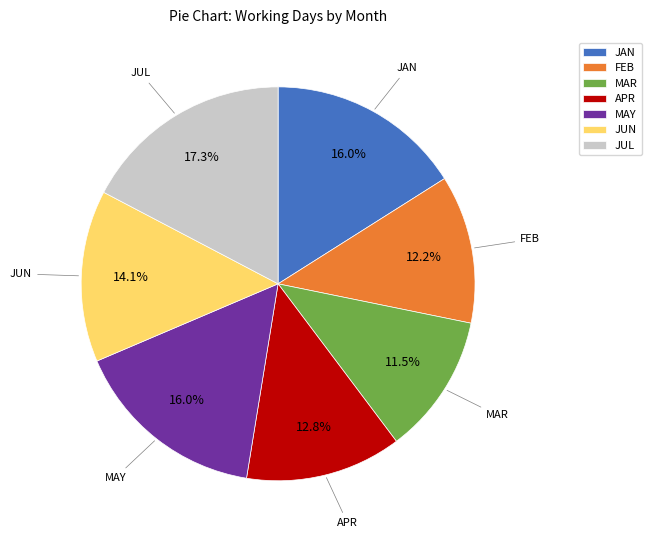

To the nearest percent, what percentage of the pie is JUN?

14%